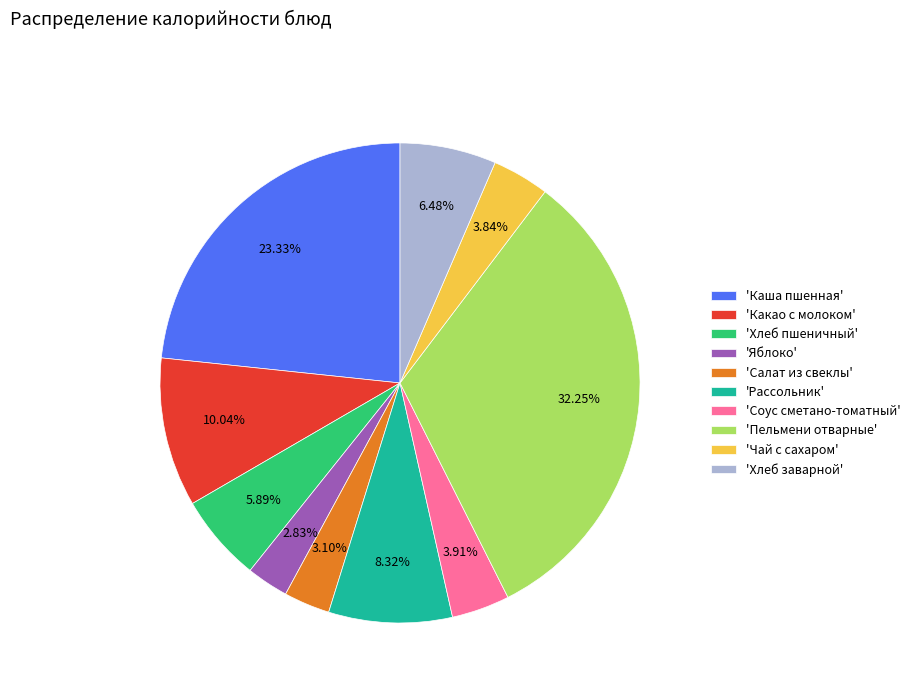

Combined, do 'Яблоко' and 'Пельмени отварные' account for over 50%?

No